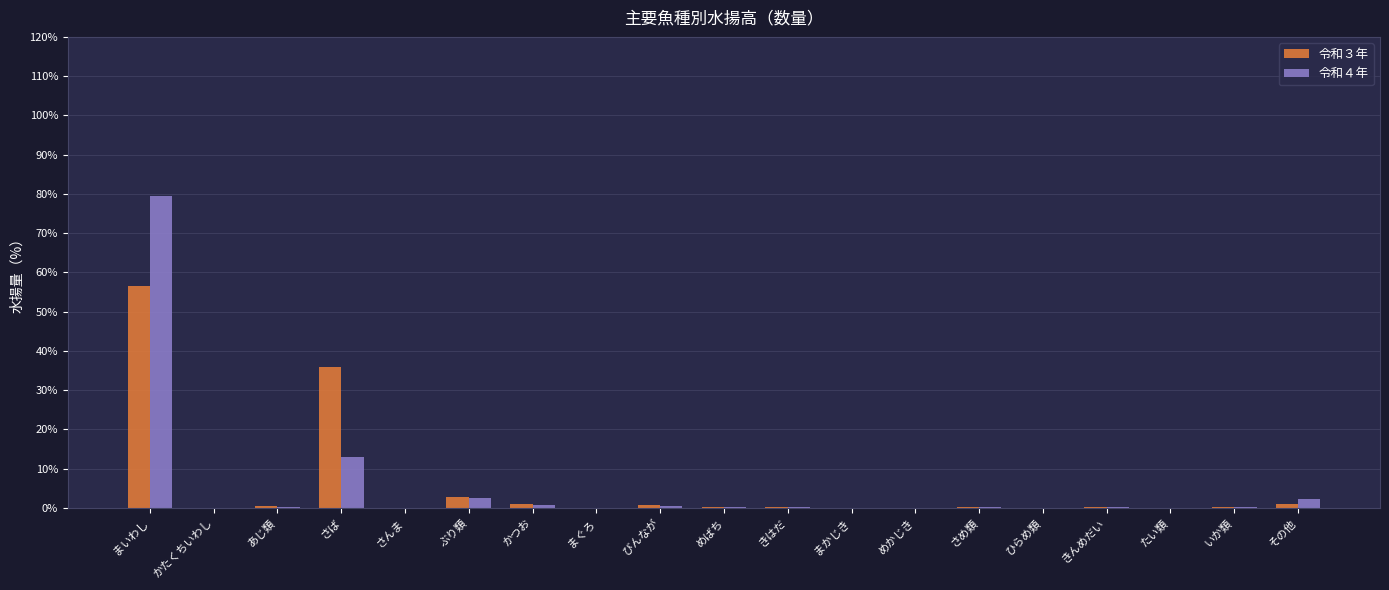

At which category is the sum across all series the highest?

まいわし